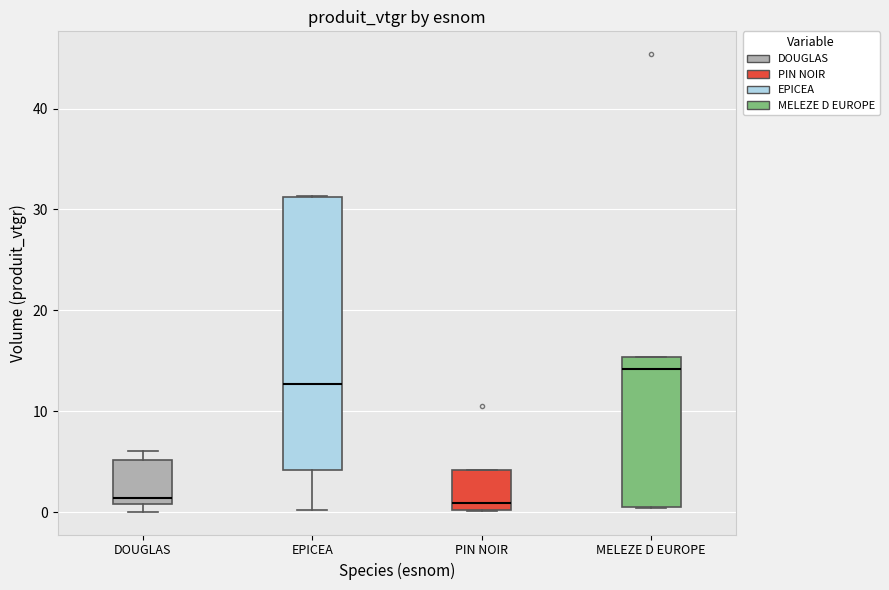

Where is the lower edge of the box for MELEZE D EUROPE on the y-axis? The values are not printed on the chart, so give them approximately, as read against the axis.

0